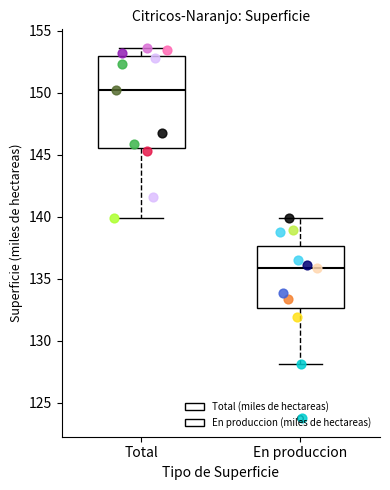

Reading left to right, read every box against the y-axis: the position of its median line, the range the box covers, and the ends of its whiskers. The values are not printed on the chart, so give them approximately, as read against the axis.

Total: median 150.0, box 145.5 to 153.0, whiskers 140.0 to 153.5
En produccion: median 136.0, box 132.5 to 137.5, whiskers 128.0 to 140.0